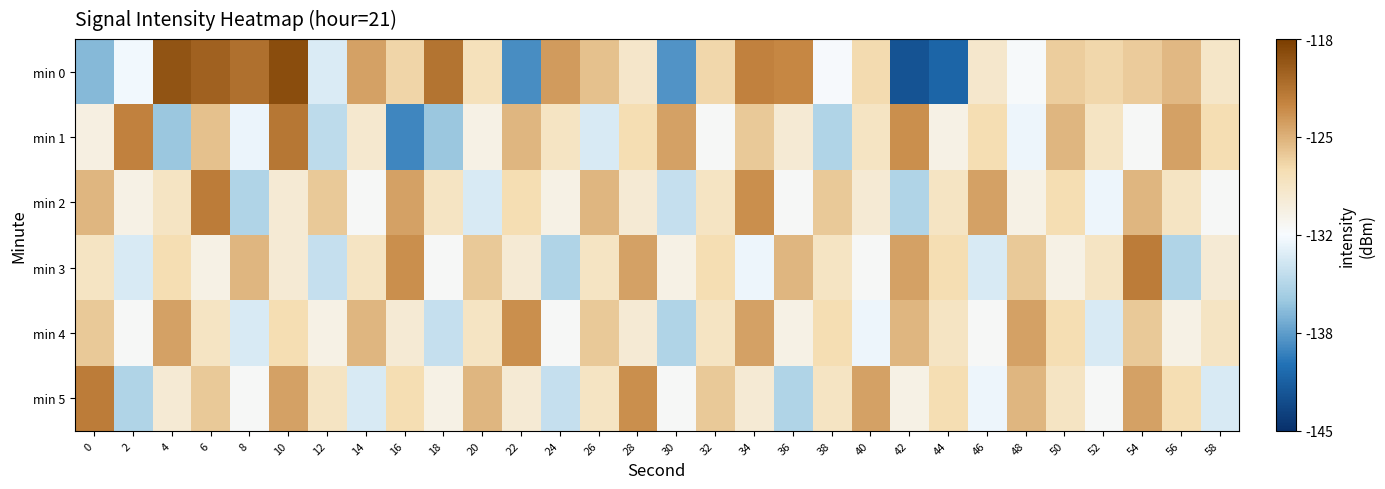

Which series has the largest range (max minus min)?

min 0